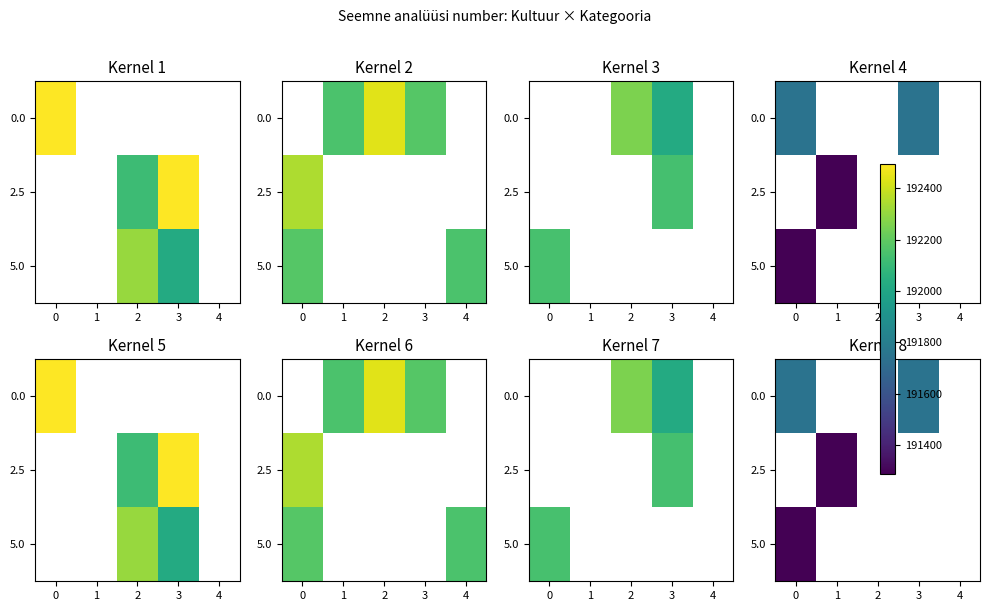

Is the value of 0.0 at 0 greater than the value of 2.5 at 4?

No